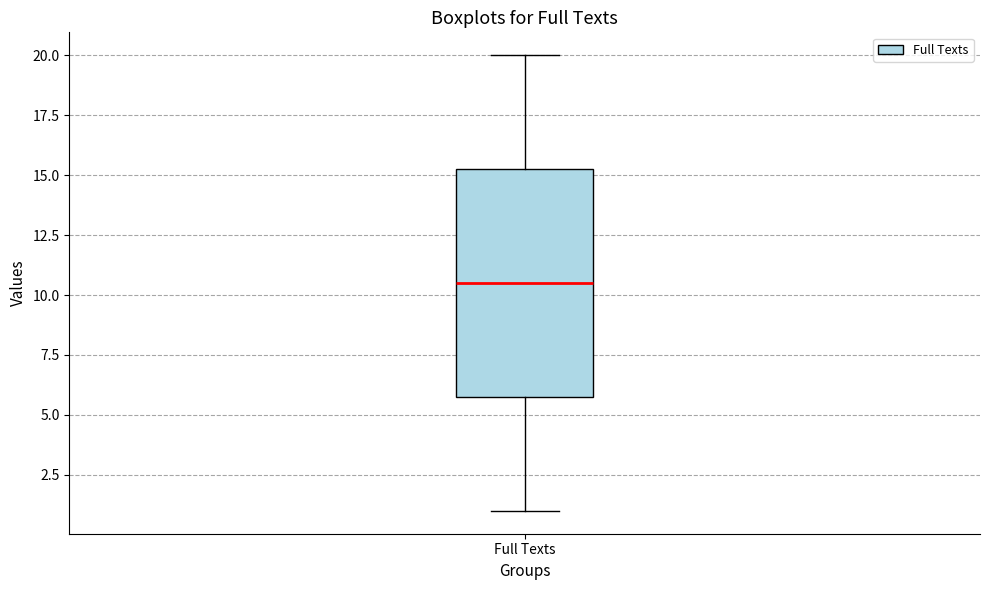

Transcribe this box plot: give where the median line is, the range the box spans, and where the two whiskers end, as read against the y-axis. The values are not printed on the chart, so give them approximately, as read against the axis.

median 10.5, box 6.0 to 15.5, whiskers 1.0 to 20.0